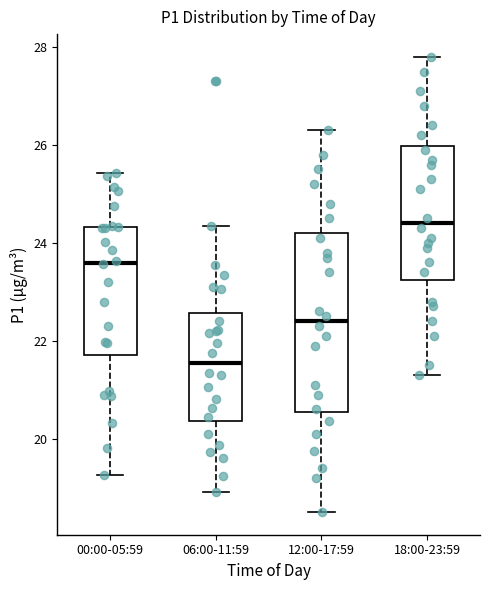

Reading left to right, read every box against the y-axis: the position of its median line, the range the box covers, and the ends of its whiskers. The values are not printed on the chart, so give them approximately, as read against the axis.

00:00-05:59: median 23.6, box 21.8 to 24.4, whiskers 19.2 to 25.4
06:00-11:59: median 21.6, box 20.4 to 22.6, whiskers 19.0 to 24.4
12:00-17:59: median 22.4, box 20.6 to 24.2, whiskers 18.6 to 26.4
18:00-23:59: median 24.4, box 23.2 to 26.0, whiskers 21.4 to 27.8